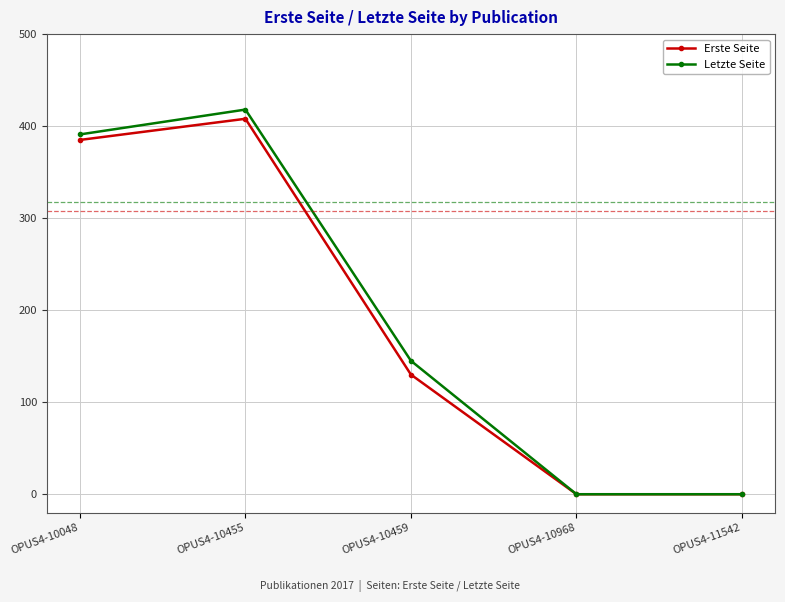

Reading left to right, list all the values displayed in this chart.

Erste Seite: OPUS4-10048=385	OPUS4-10455=408	OPUS4-10459=130	OPUS4-10968=0	OPUS4-11542=0
Letzte Seite: OPUS4-10048=391	OPUS4-10455=418	OPUS4-10459=145	OPUS4-10968=0	OPUS4-11542=0